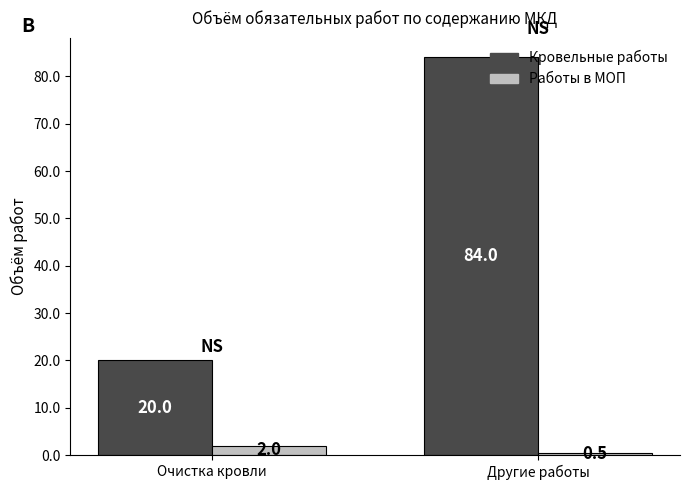

What is the label of the 2nd bar from the right?

Очистка кровли